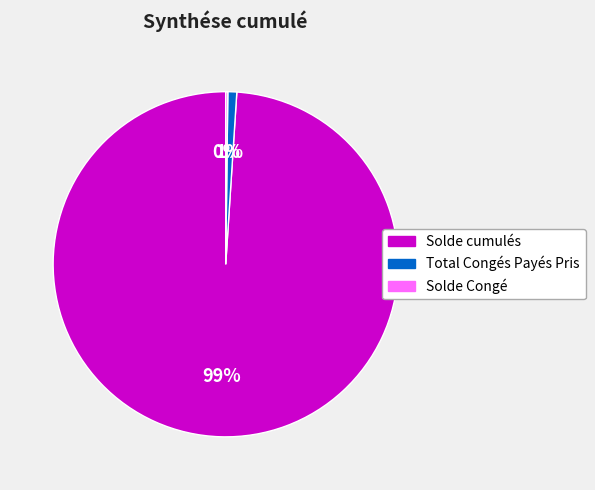

To the nearest percent, what is the average slice percentage?

33%